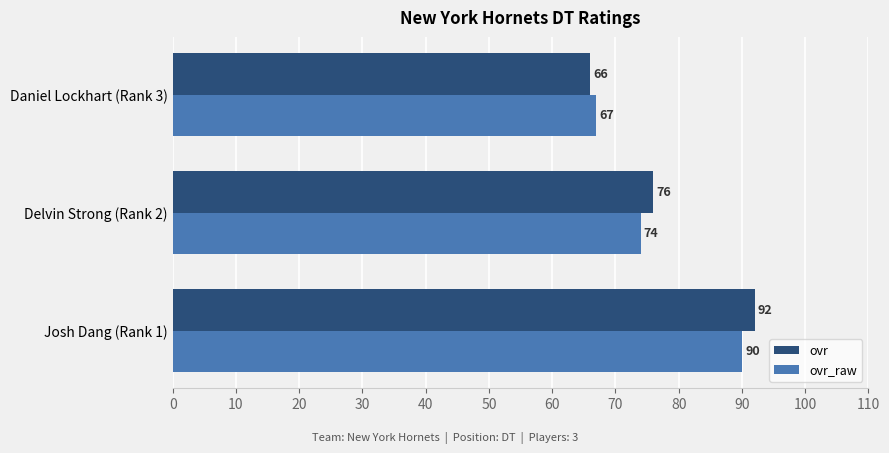

Is it true that ovr equals 101 at Daniel Lockhart (Rank 3)?

False